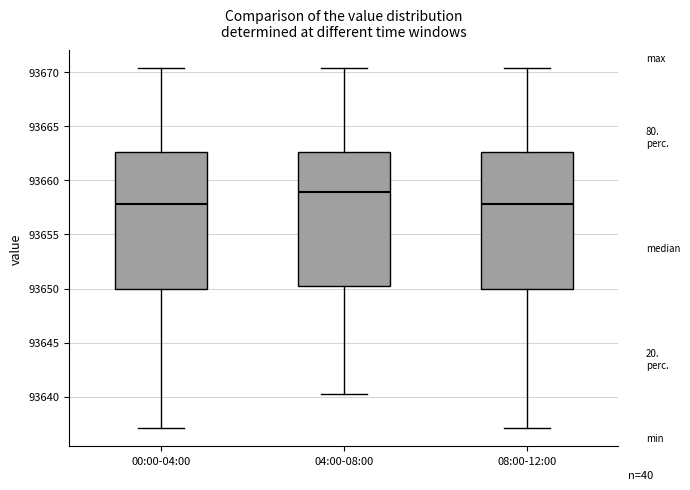

Reading left to right, read every box against the y-axis: the position of its median line, the range the box covers, and the ends of its whiskers. The values are not printed on the chart, so give them approximately, as read against the axis.

00:00-04:00: median 93658.0, box 93650.0 to 93662.5, whiskers 93637.0 to 93670.5
04:00-08:00: median 93659.0, box 93650.0 to 93662.5, whiskers 93640.0 to 93670.5
08:00-12:00: median 93658.0, box 93650.0 to 93662.5, whiskers 93637.0 to 93670.5